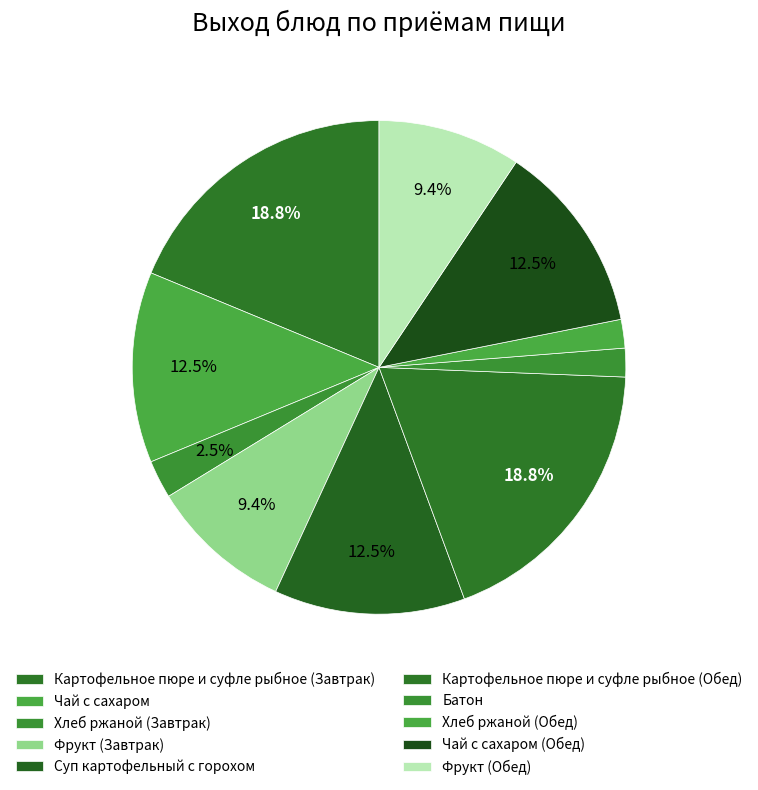

What is the change in value from Фрукт (Завтрак) to Батон?

-120